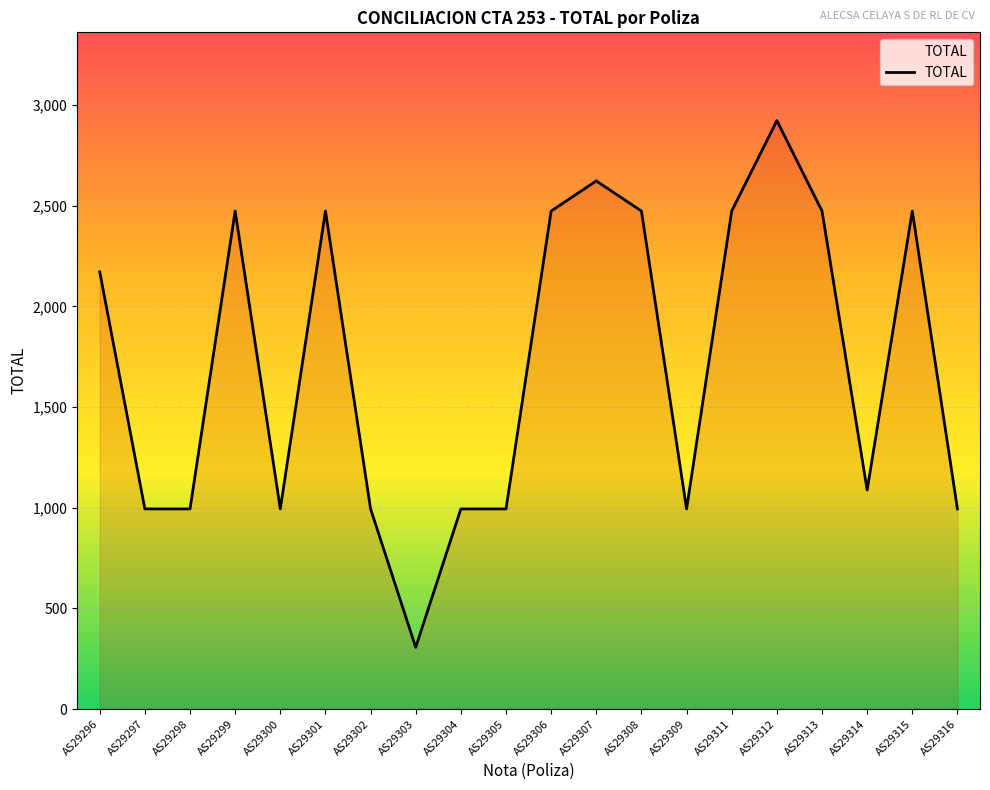

At which category does the chart reach its peak across all series?

AS29312